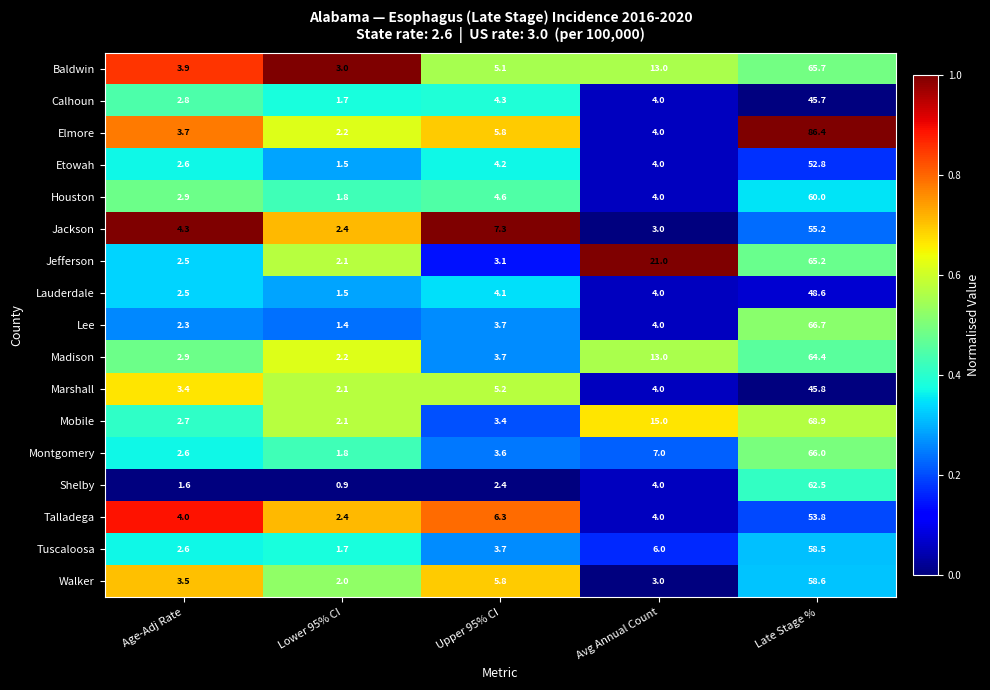

What is the sum of all Shelby values?

71.4